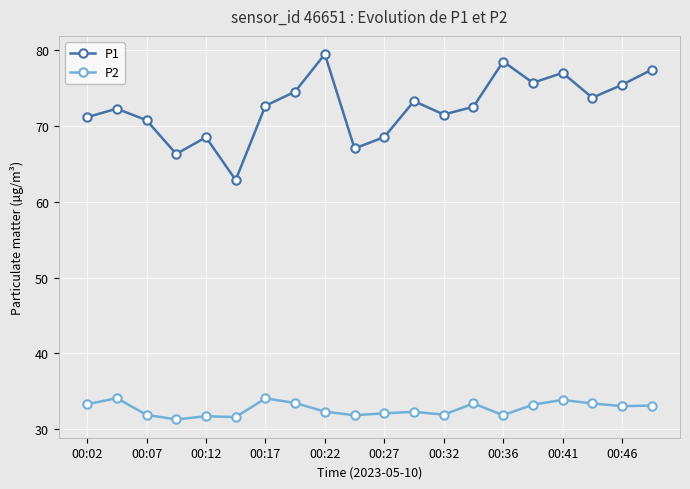

True or false: P2 and P1 cross at least once.

False